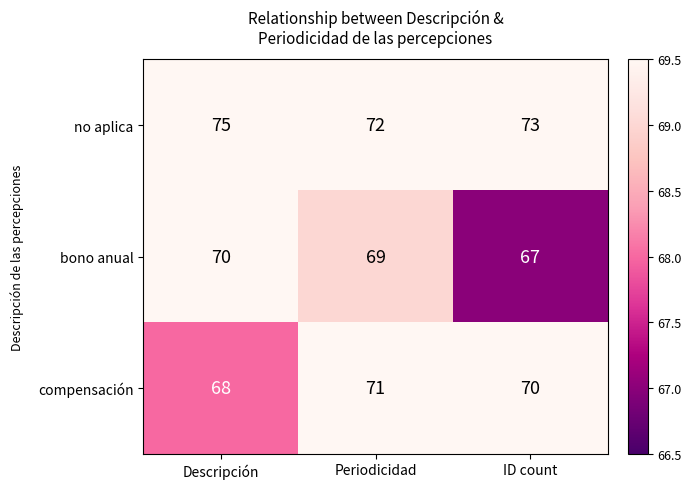

The bono anual series shows 67 at ID count. True or false?

True